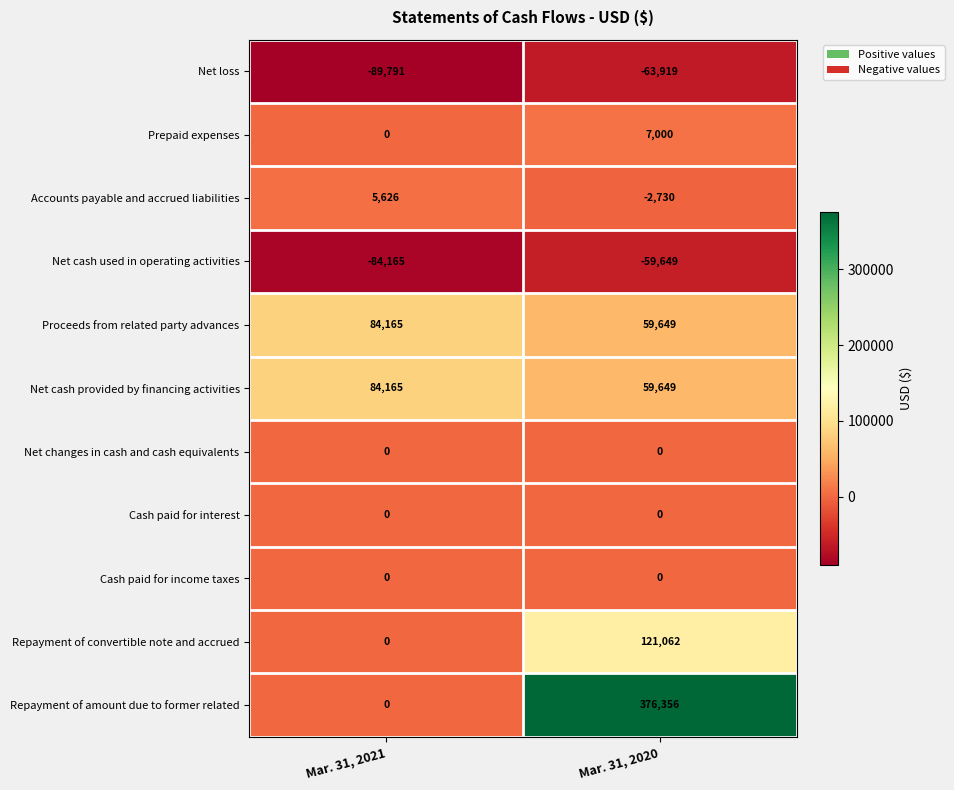

At how many categories does at least one series exceed 177840?

1